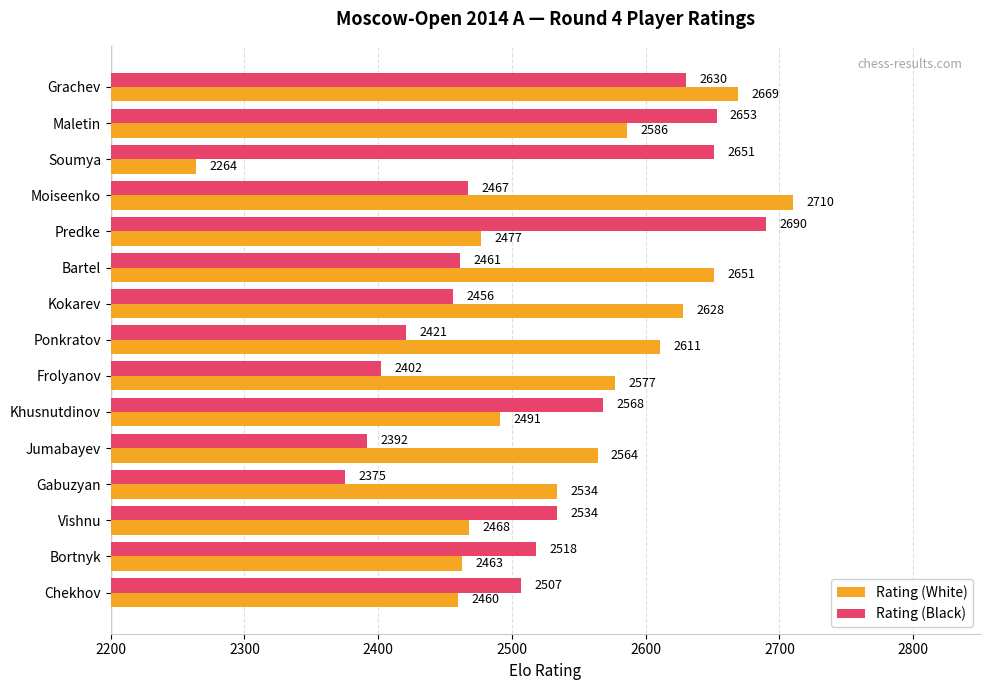

Where is Rating (White) nearest to the value 2487?

Khusnutdinov